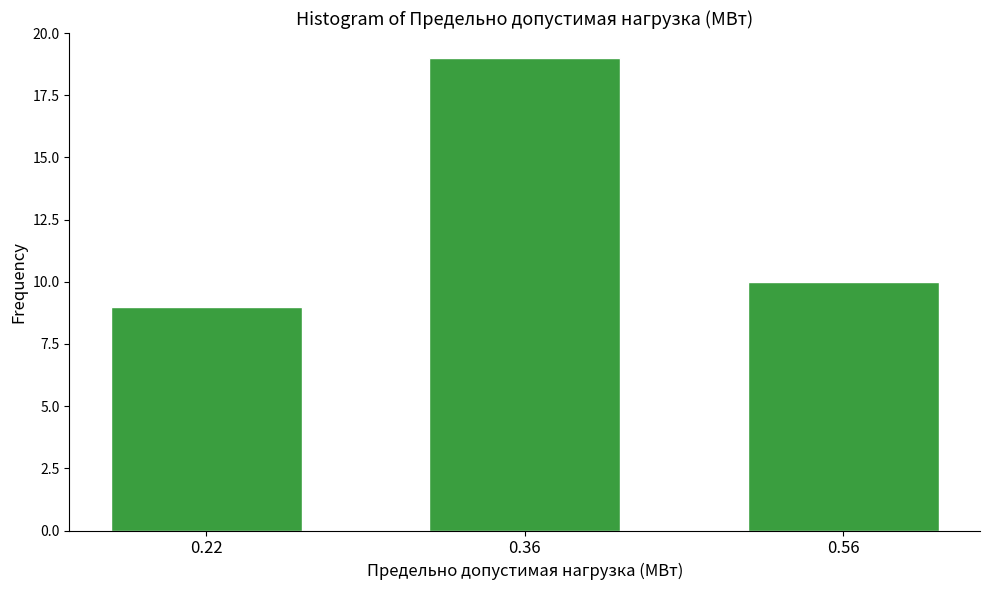

Reading left to right, what are all the values shown in this chart?

9	19	10